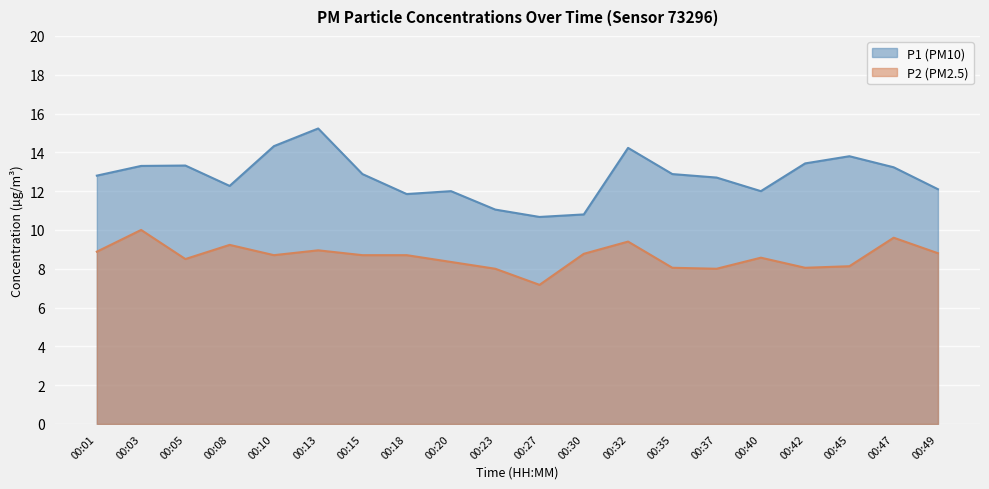

In P1, how many points are lower than both neighbors (excluding endpoints)?

4